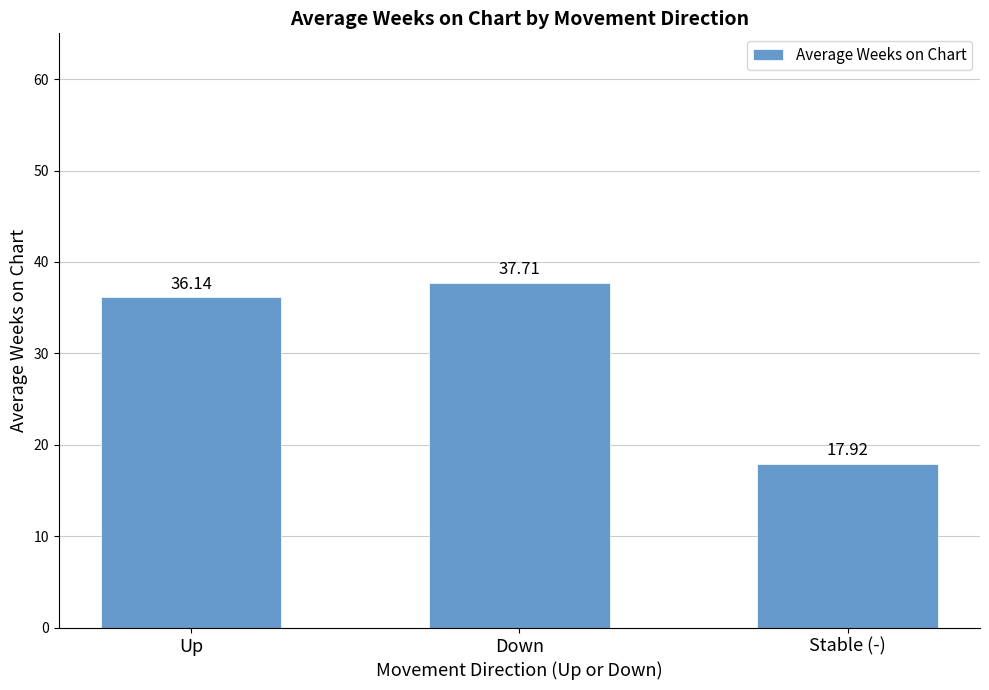

What is the ratio of the value at Up to the value at Stable (-)?

2.0